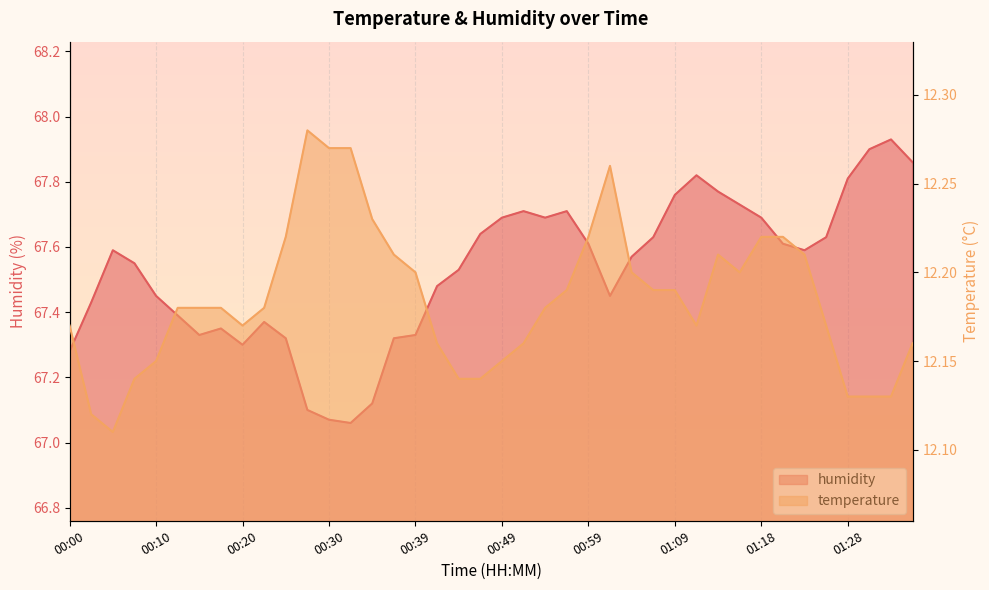

At which label does temperature reach its minimum?

00:05